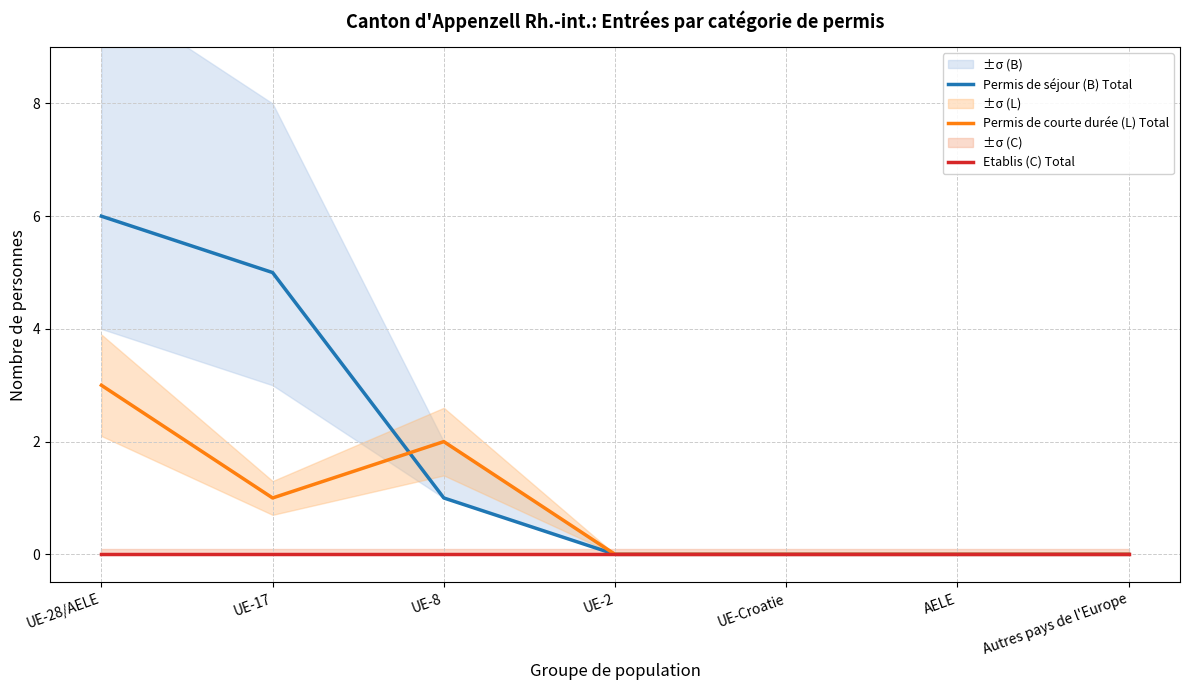

List the series in order of their overall mean, highest first.

Permis de séjour (B) Total, Permis de courte durée (L) Total, Etablis (C) Total